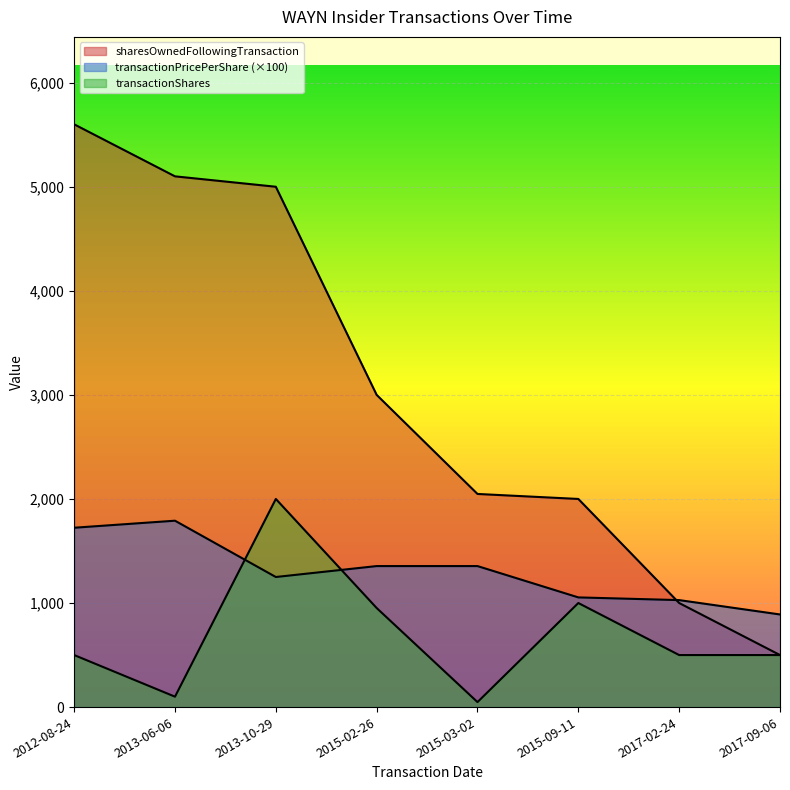

What is the sum of all transactionShares values?

5600.0